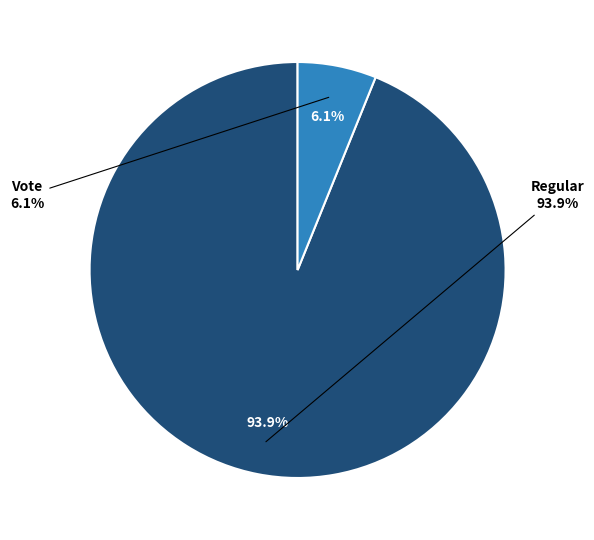

Which category accounts for the majority?

Regular